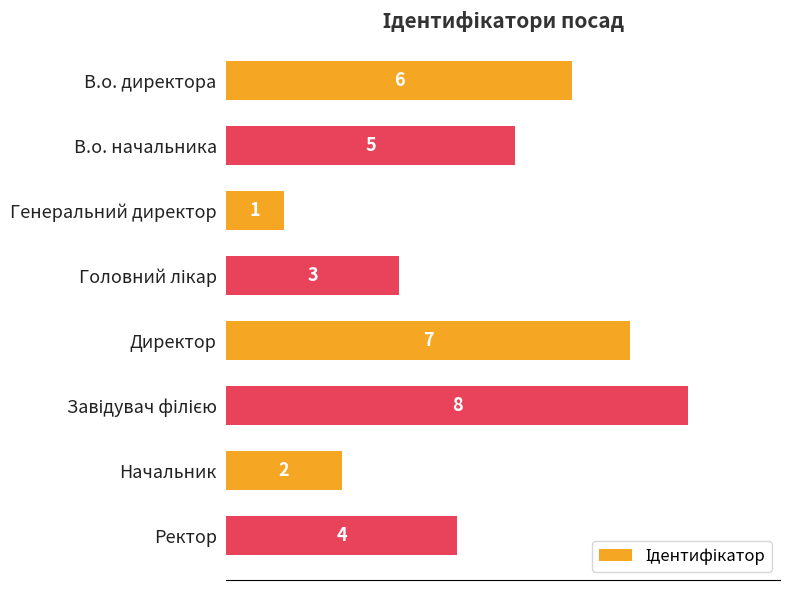

Which has a higher value, В.о. начальника or Генеральний директор?

В.о. начальника